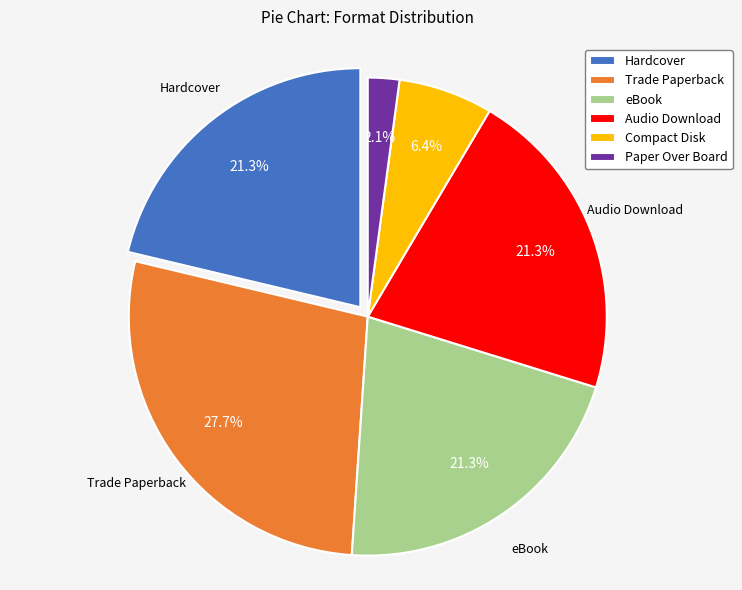

Count the number of slices in the pie.

6